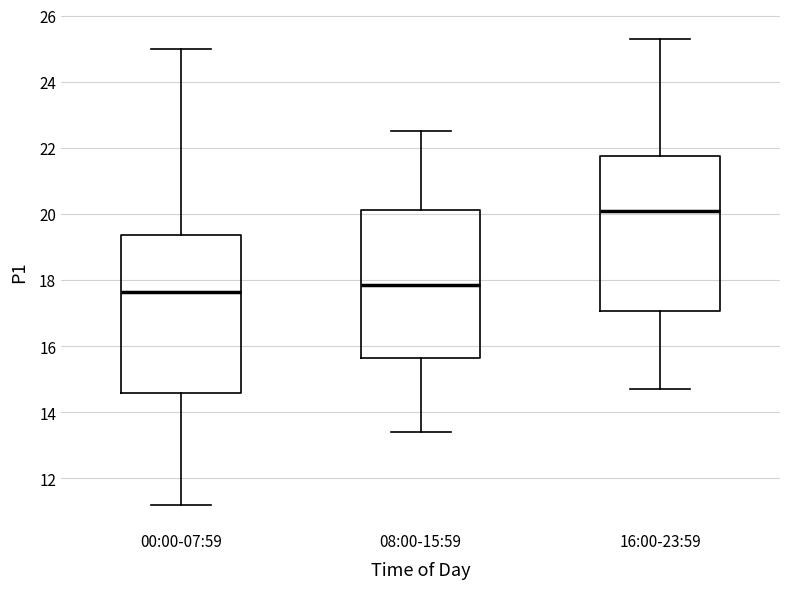

Where does the upper whisker of the box for 08:00-15:59 end on the y-axis? The values are not printed on the chart, so give them approximately, as read against the axis.

22.6